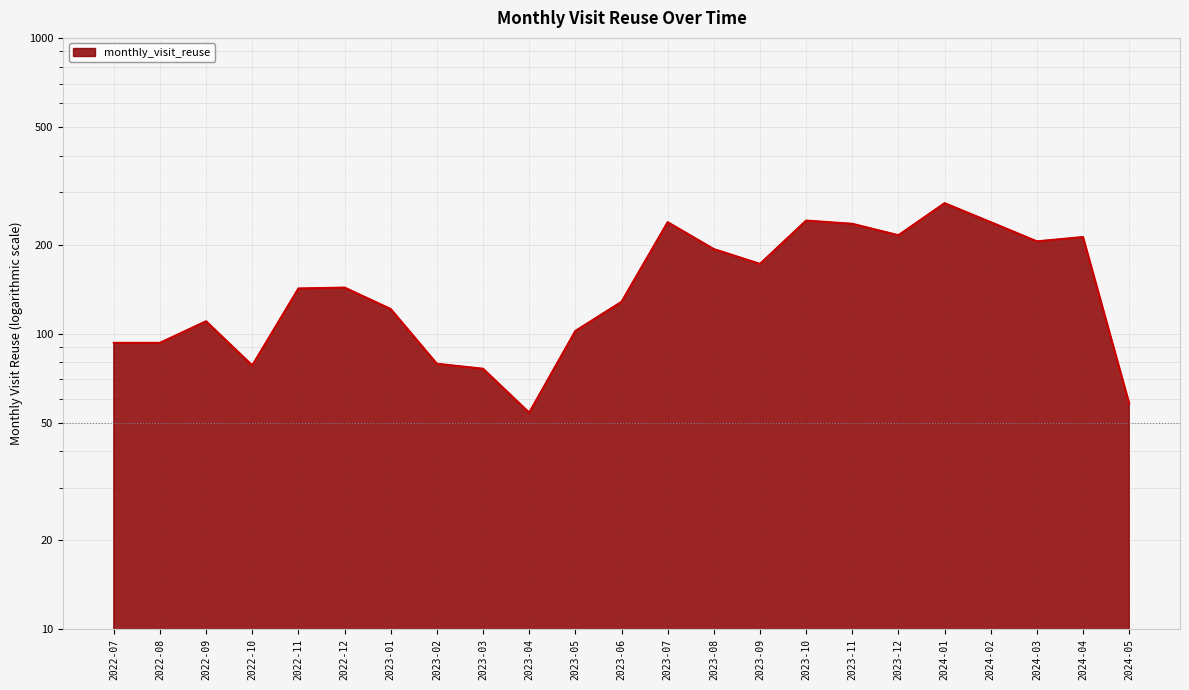

What is the label of the 22nd point from the right?

2022-08